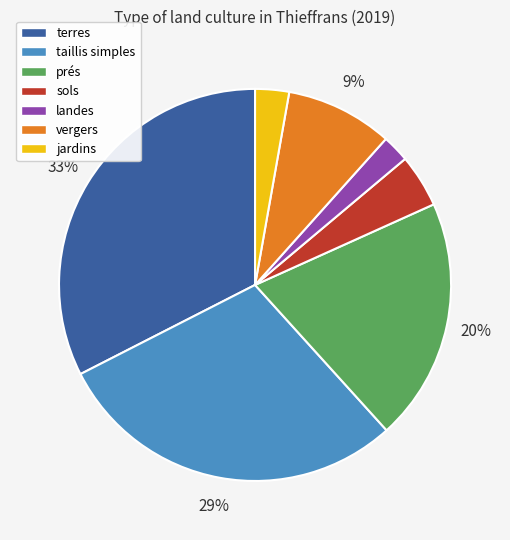

Is there any slice that represents more than half of the pie?

No